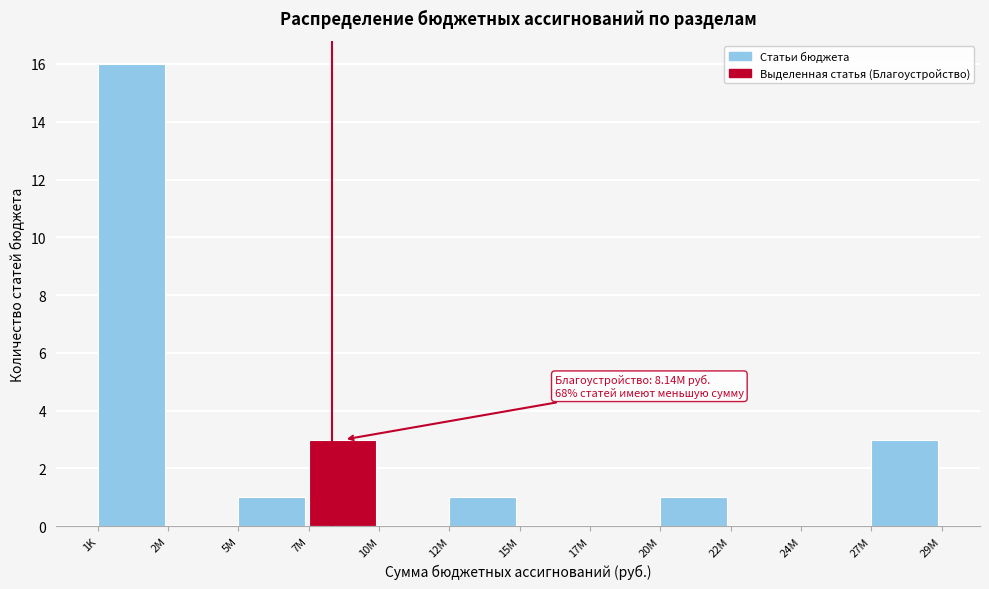

Reading left to right, extract all data points from this chart.

1K=16	2M=0	5M=1	7M=3	10M=0	12M=1	15M=0	17M=0	20M=1	22M=0	24M=0	27M=3